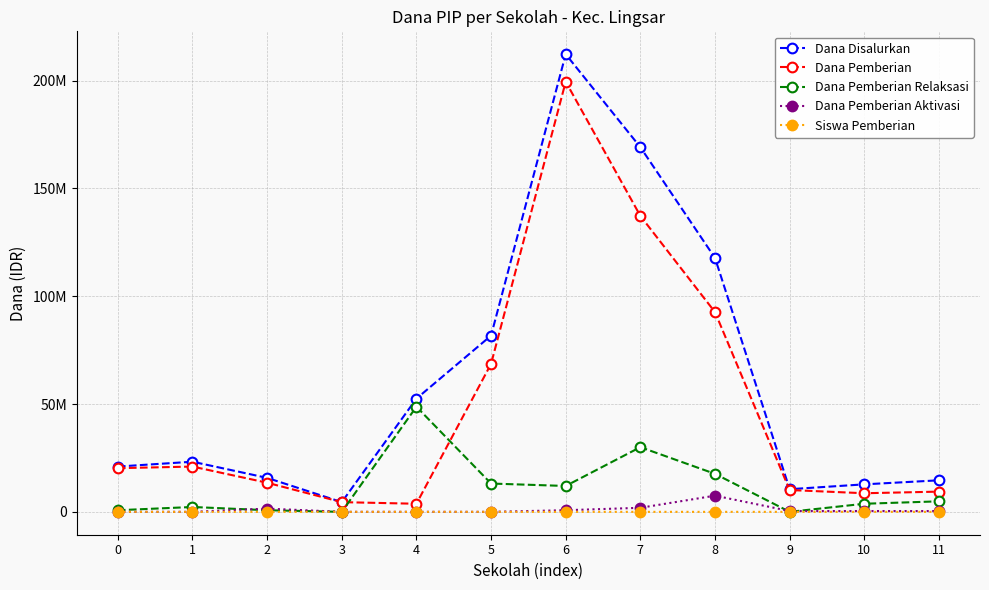

What are all the series names shown in the legend?

Dana Disalurkan, Dana Pemberian, Dana Pemberian Relaksasi, Dana Pemberian Aktivasi, Siswa Pemberian